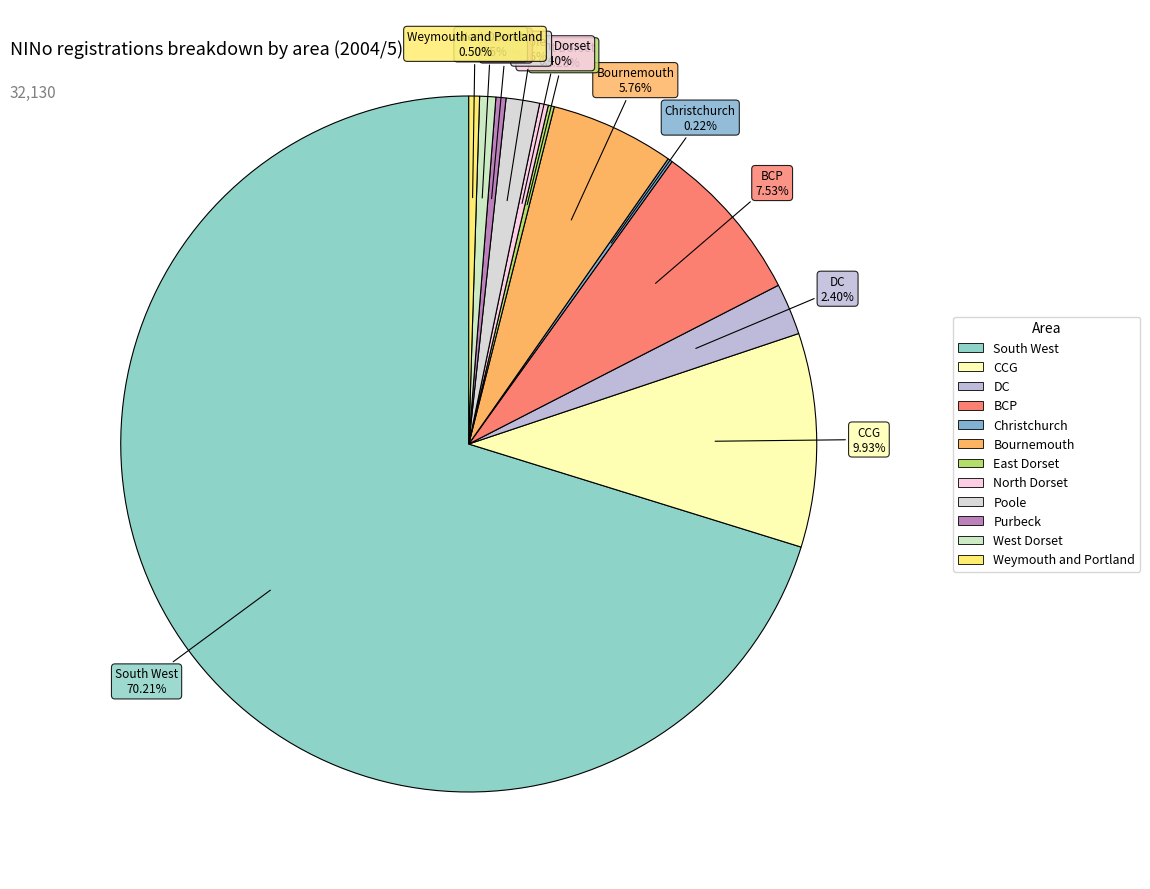

Does any single category account for the majority?

Yes